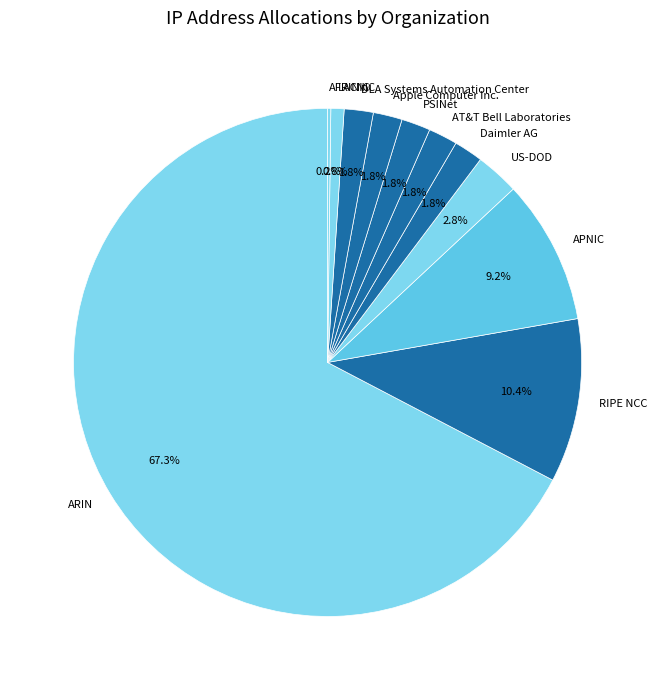

Is there any slice that represents more than half of the pie?

Yes